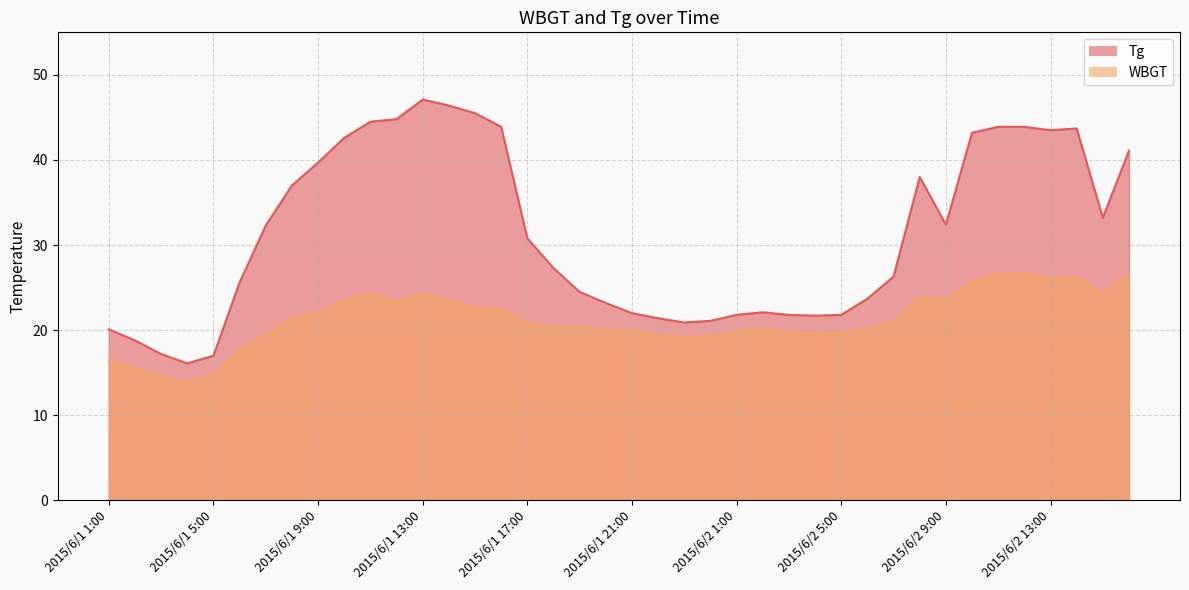

True or false: WBGT and Tg intersect in this chart.

False